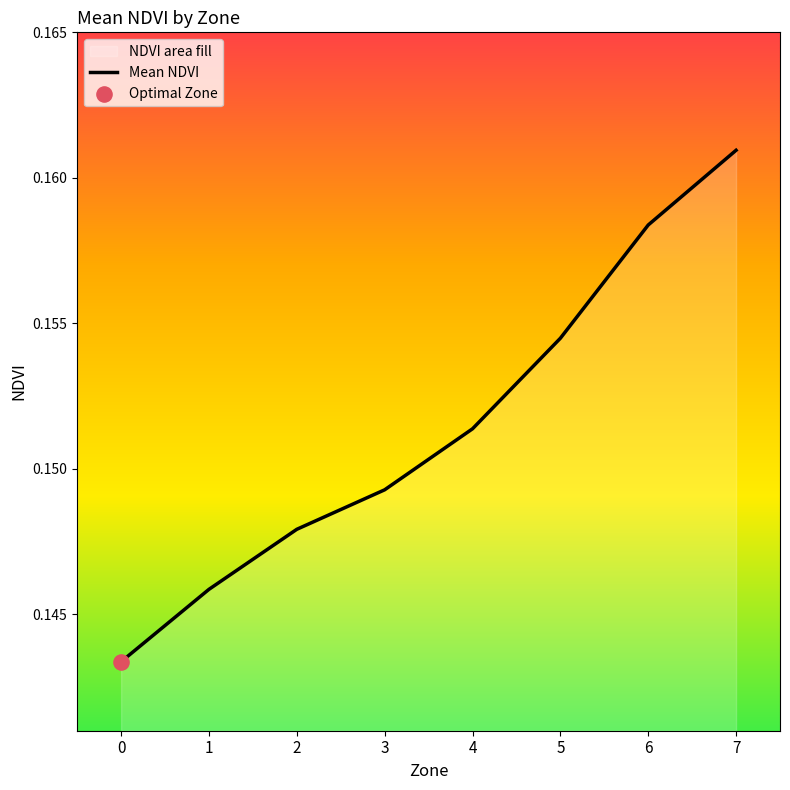

Between 5 and 6, which is larger?

6